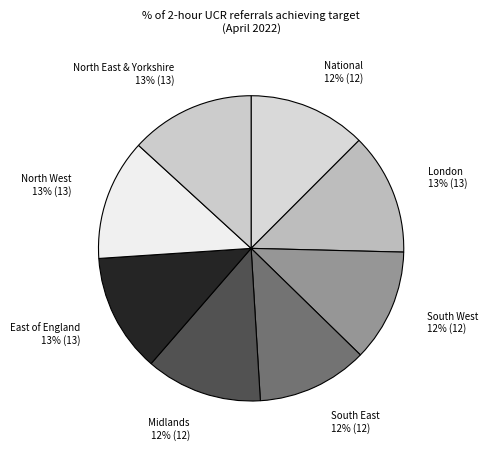

Is the sum of Midlands and North East & Yorkshire greater than half?

No